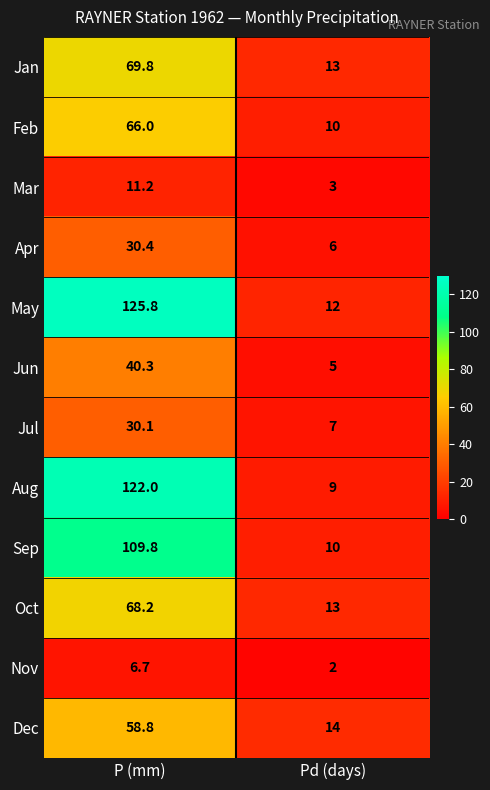

Which category has the highest value in the Apr series?

P (mm)